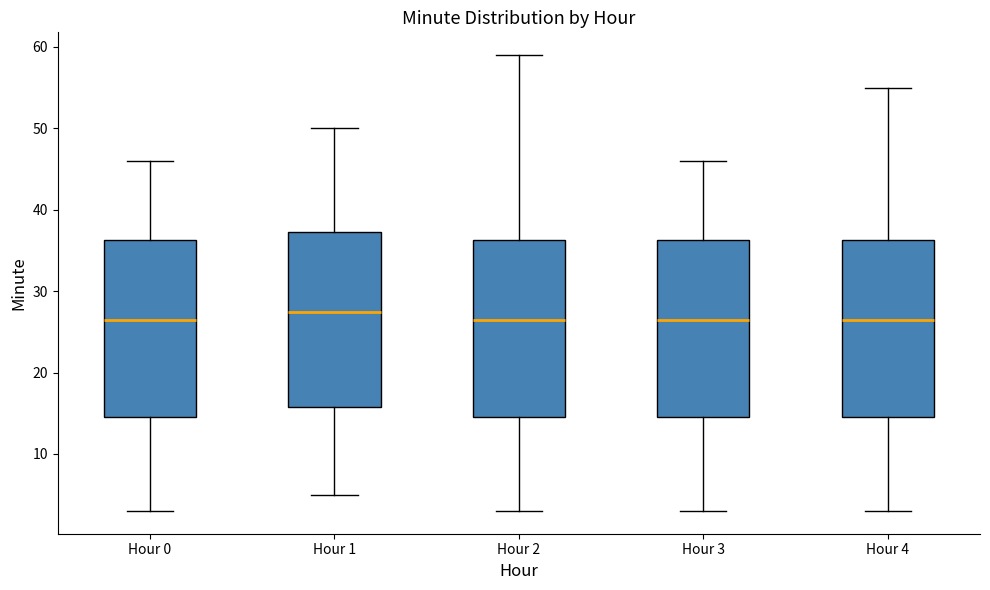

Which box's median line is the highest?

Hour 1